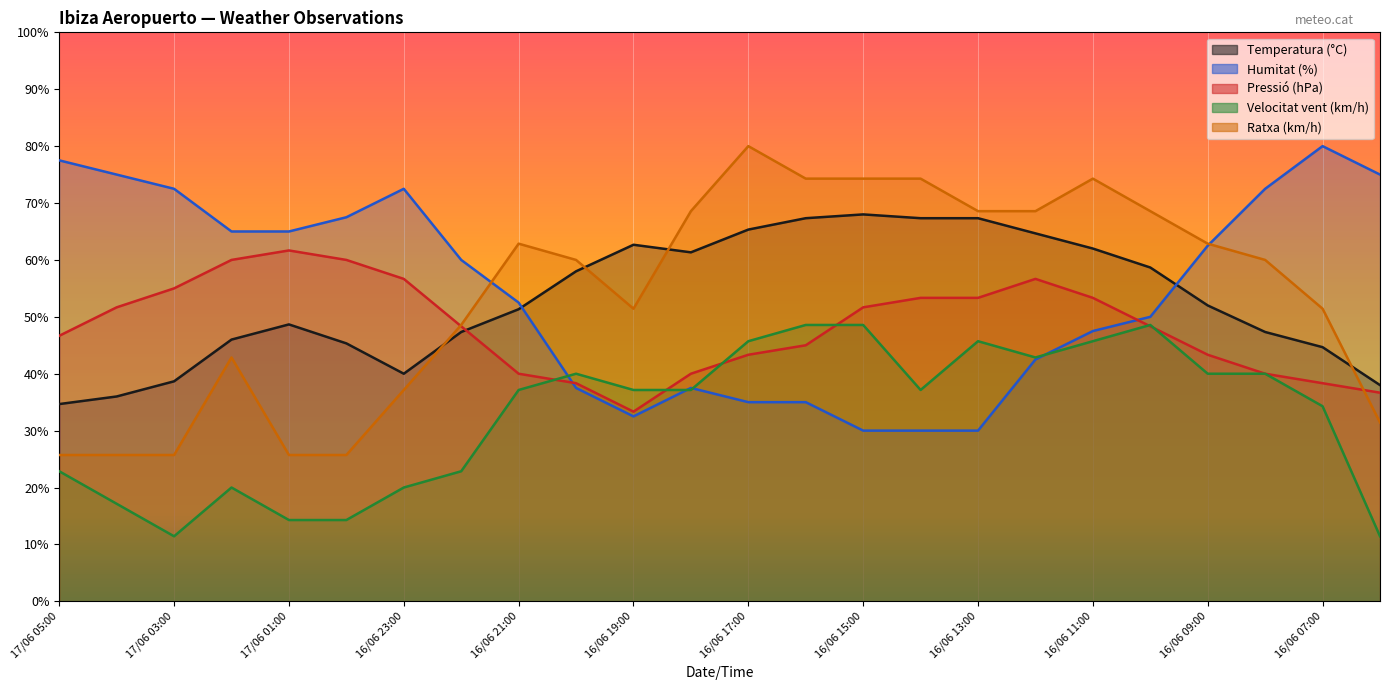

Between 16/06 17:00 and 16/06 07:00, which is larger?

16/06 17:00